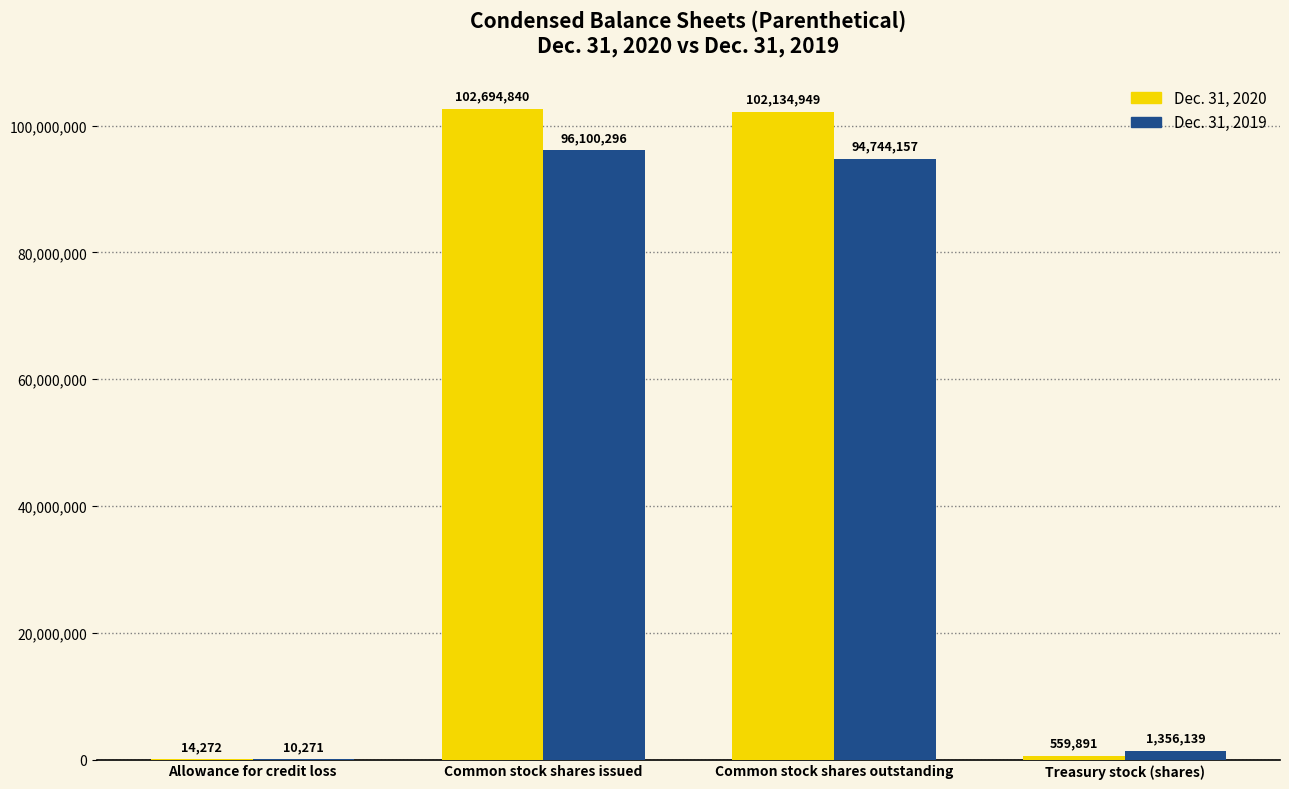

At which label does Dec. 31, 2020 reach its peak?

Common stock shares issued